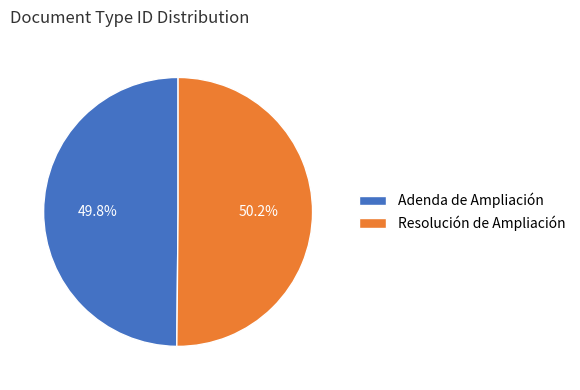

Does any single category account for the majority?

Yes